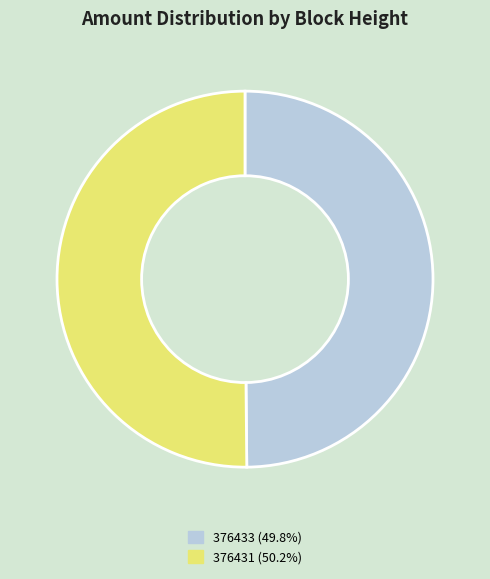

What is the ratio of the value at 376431 to the value at 376433?

1.0